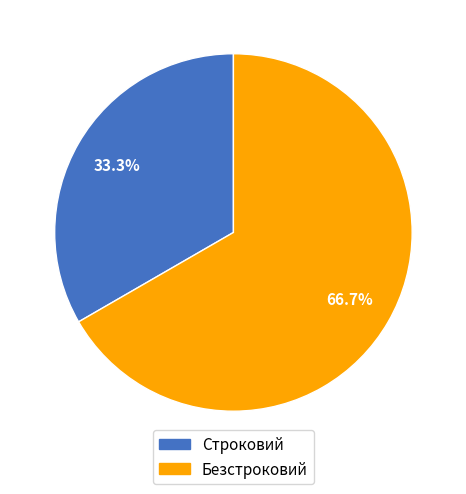

To the nearest percent, what is the average slice percentage?

50%